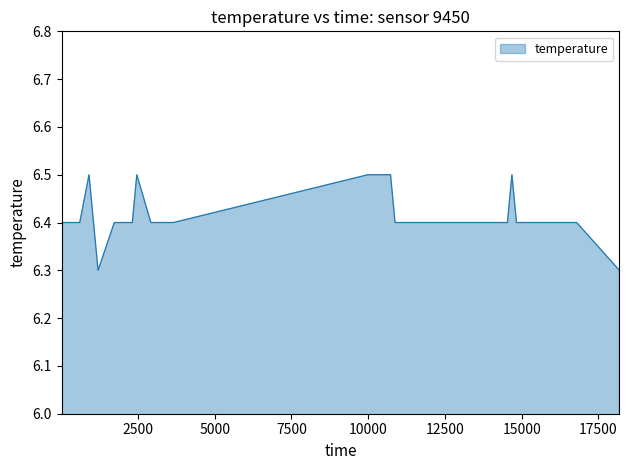

What is the smallest value displayed?

6.3